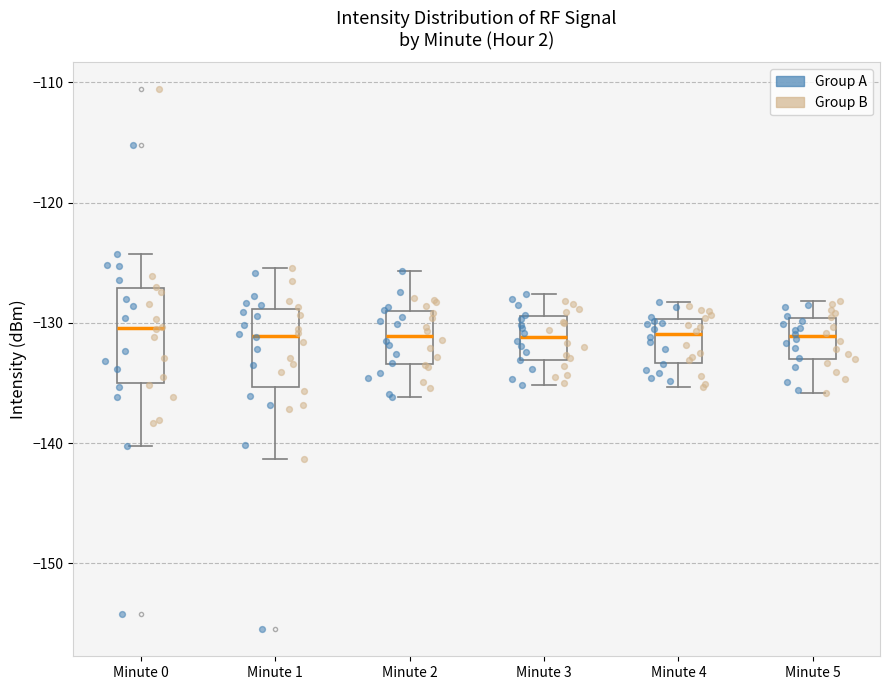

Reading left to right, transcribe this box plot: for each box, give where its median line is, the range the box spans, and where its two whiskers end, as read against the y-axis. The values are not printed on the chart, so give them approximately, as read against the axis.

Minute 0: median -130, box -135 to -127, whiskers -140 to -124
Minute 1: median -131, box -135 to -129, whiskers -141 to -125
Minute 2: median -131, box -133 to -129, whiskers -136 to -126
Minute 3: median -131, box -133 to -129, whiskers -135 to -128
Minute 4: median -131, box -133 to -130, whiskers -135 to -128
Minute 5: median -131, box -133 to -130, whiskers -136 to -128